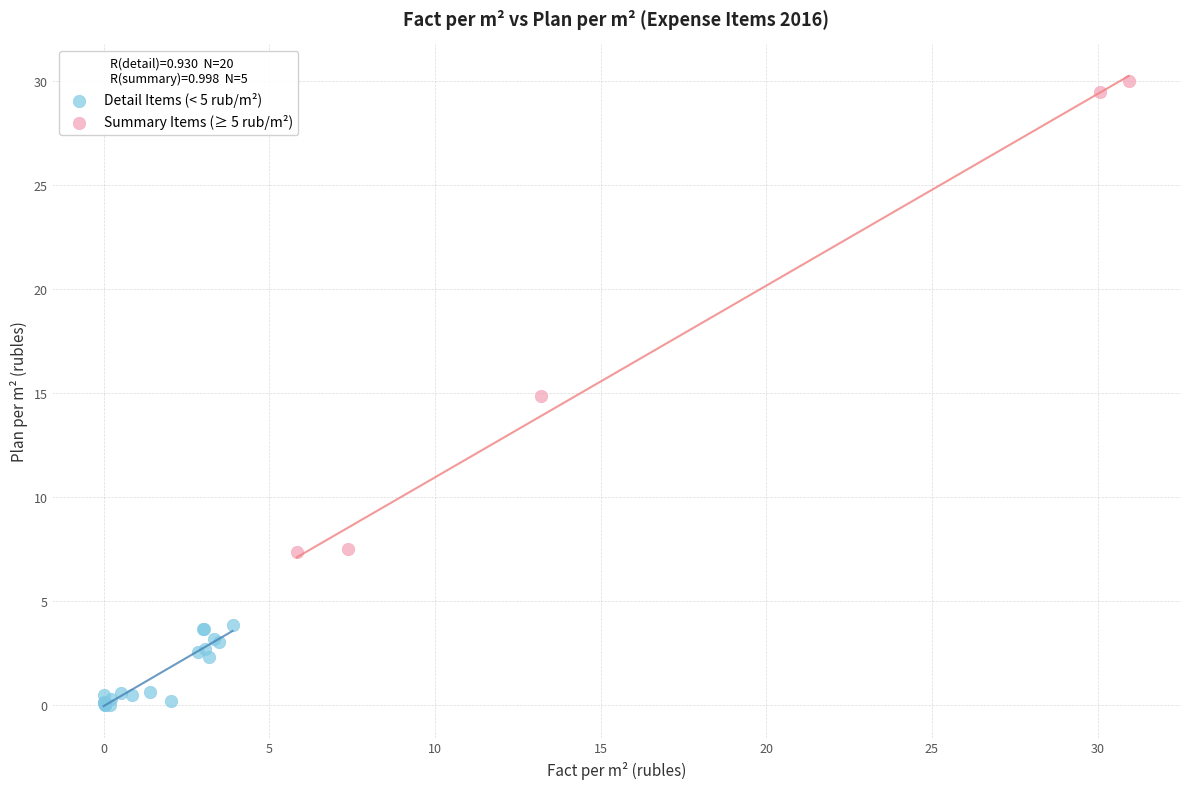

Which series has the widest spread of Y values?

Summary Items (≥ 5 rub/m²)